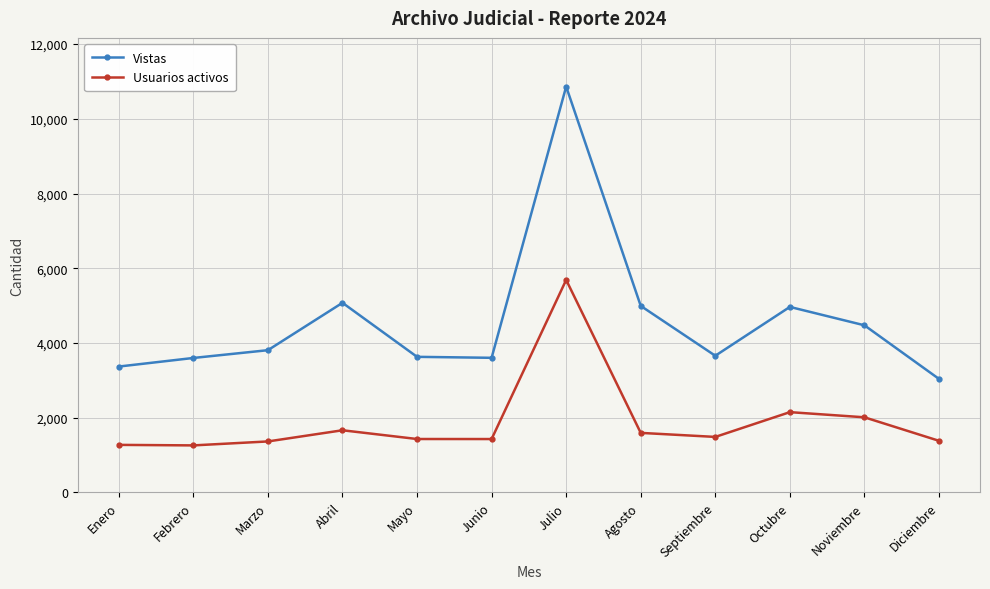

What is the sum of all Usuarios activos values?

22730